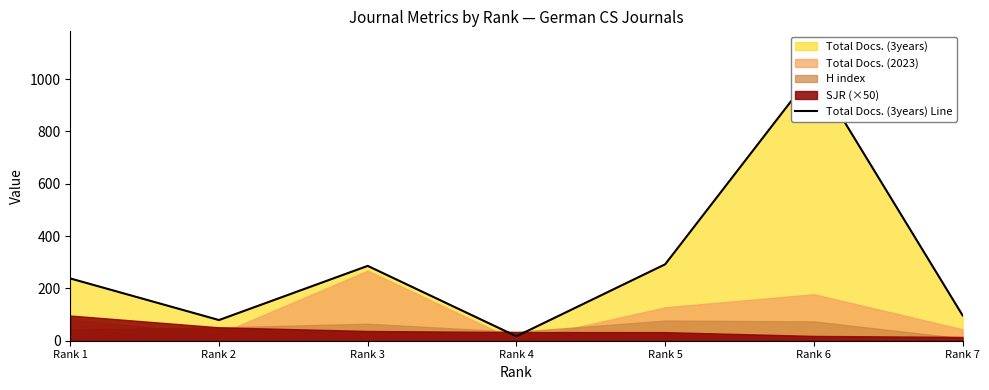

How many interior local valleys (lower than both neighbors) does the data have?

2